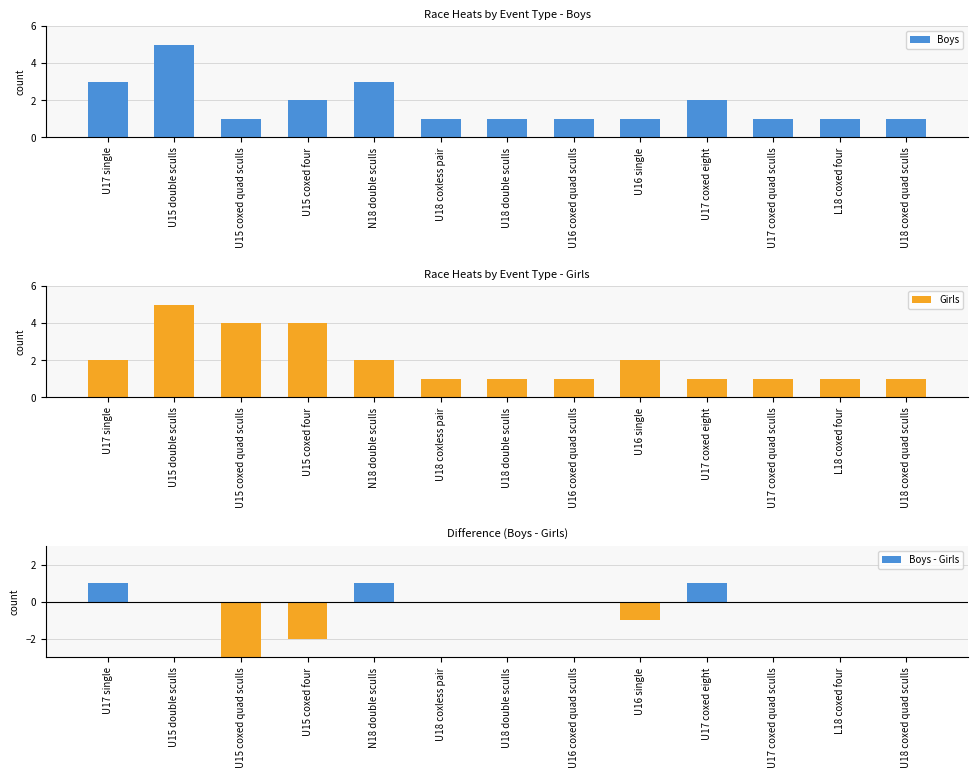

Rank the series by their maximum value, from highest to lowest.

Boys, Girls, Boys - Girls